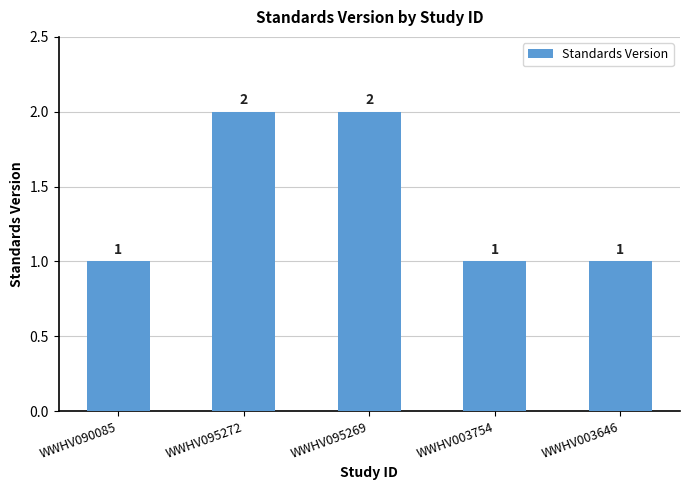

How many bars are there in total?

5